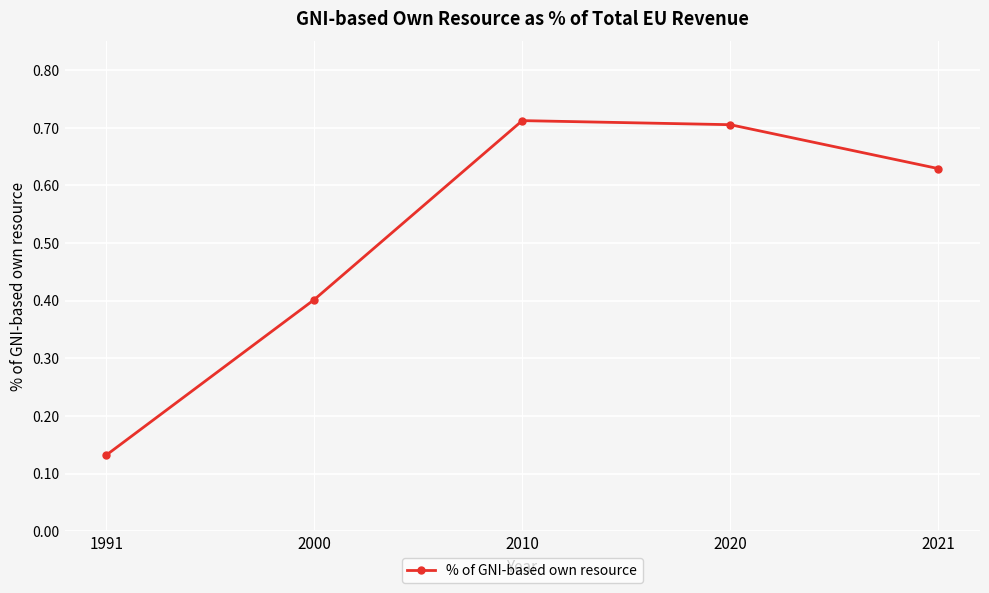

Where is the first local maximum?

2010